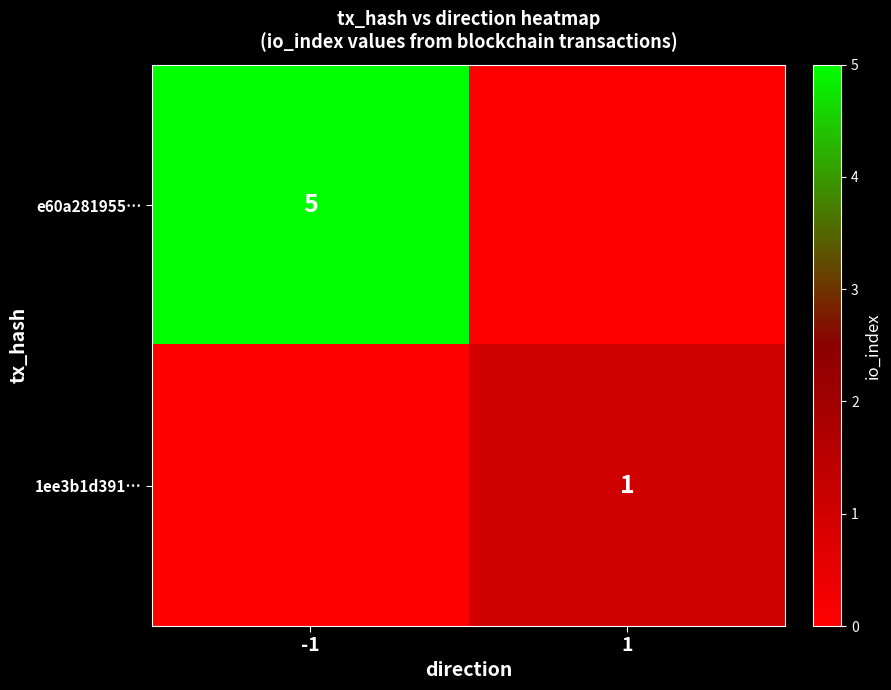

The value of 1ee3b1d391… at 1 is 1. True or false?

True